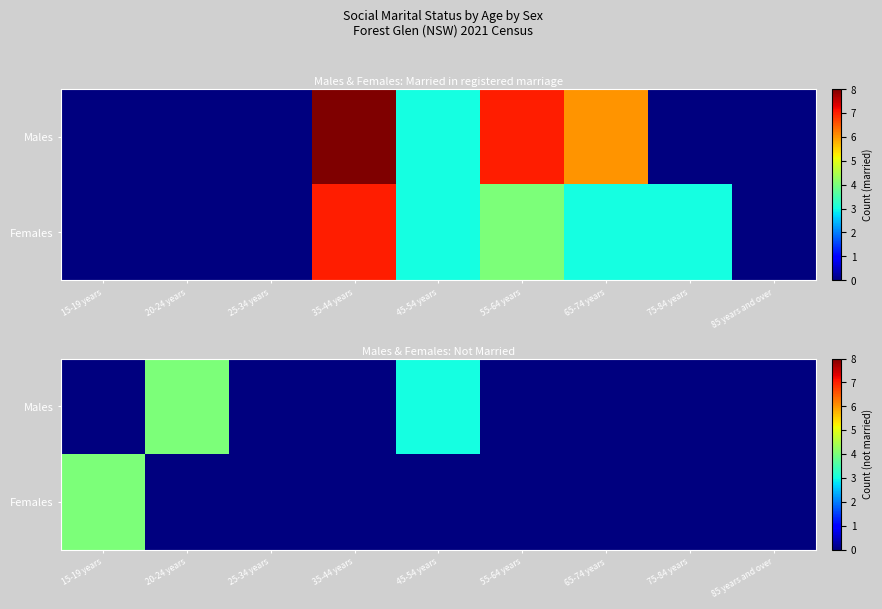

What is the approximate value of Males at 45-54 years?

3